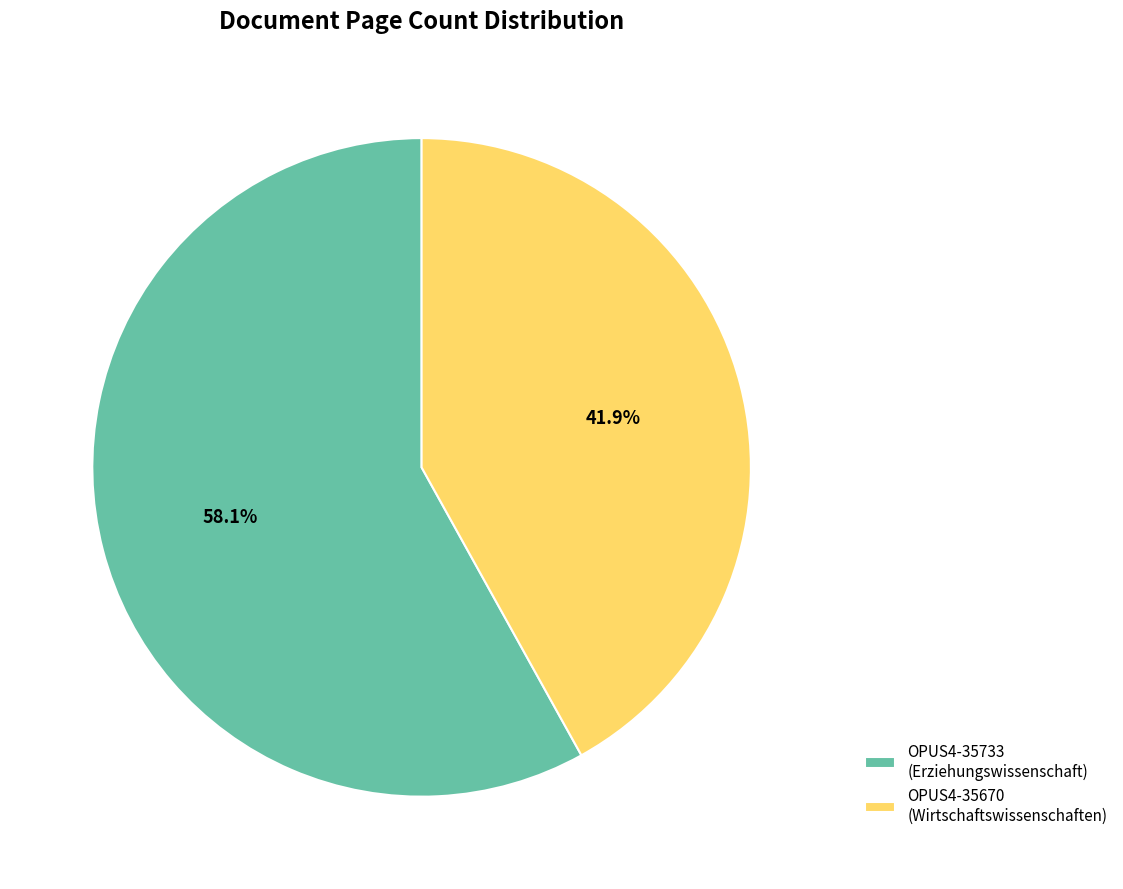

How many segments does this pie chart have?

2